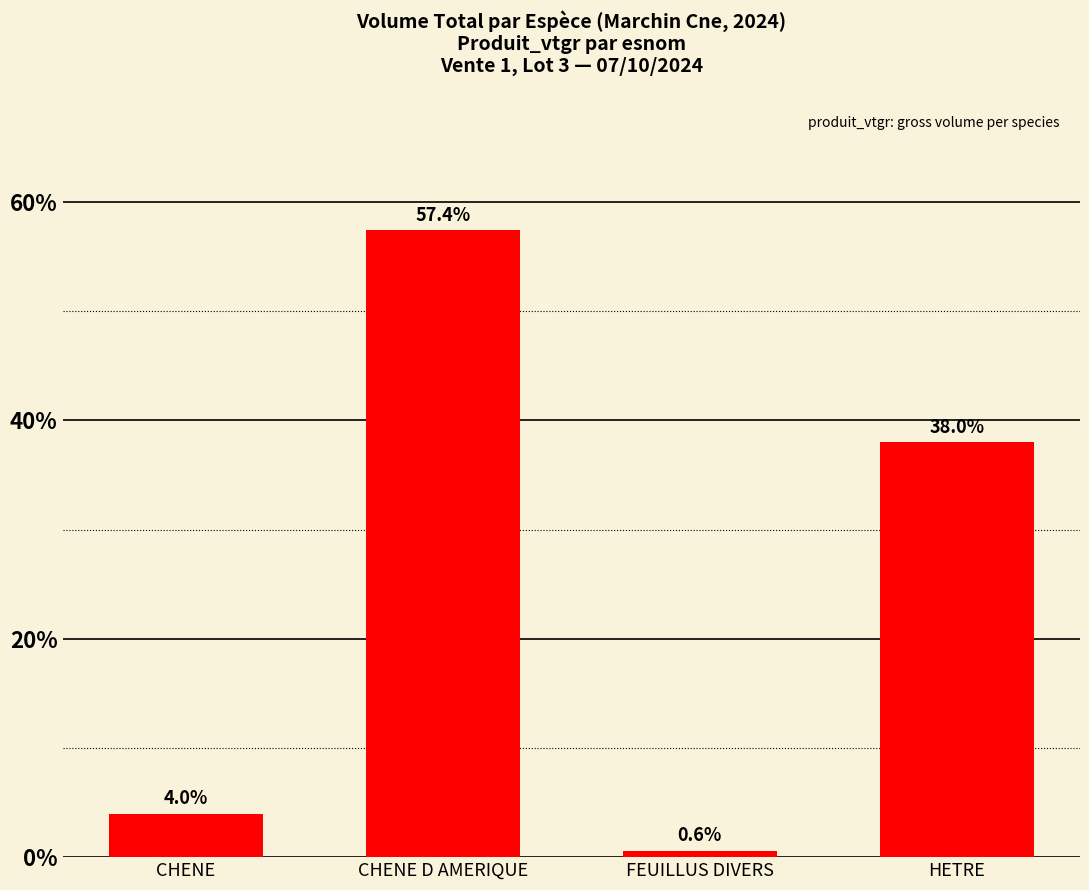

List the labels in order of value, smallest first.

FEUILLUS DIVERS, CHENE, HETRE, CHENE D AMERIQUE